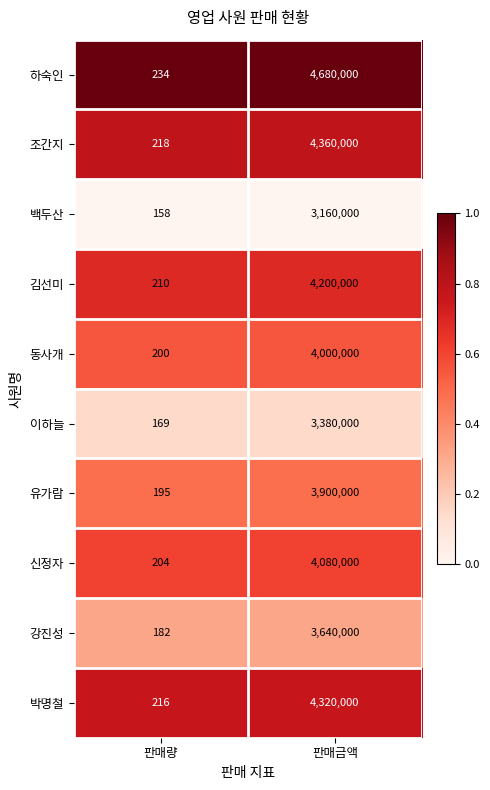

Rank the series by their maximum value, from highest to lowest.

하숙인, 조간지, 박명철, 김선미, 신정자, 동사개, 유가람, 강진성, 이하늘, 백두산